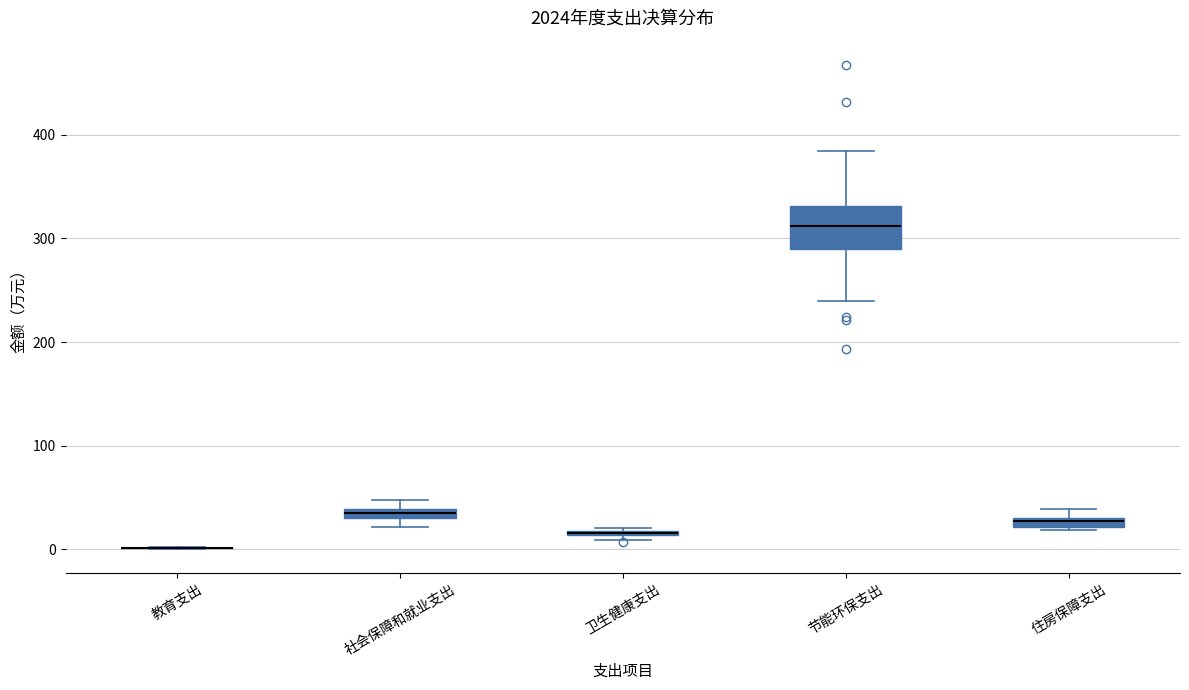

Comparing the boxes themselves (not the whiskers), which one is the tallest?

节能环保支出